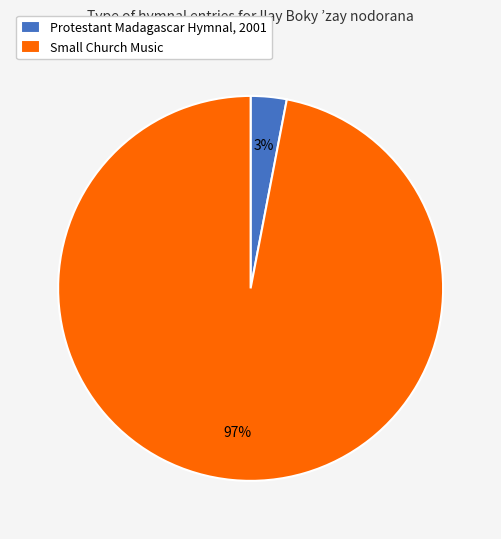

What percentage is the Protestant Madagascar Hymnal, 2001 slice, to the nearest percent?

3%